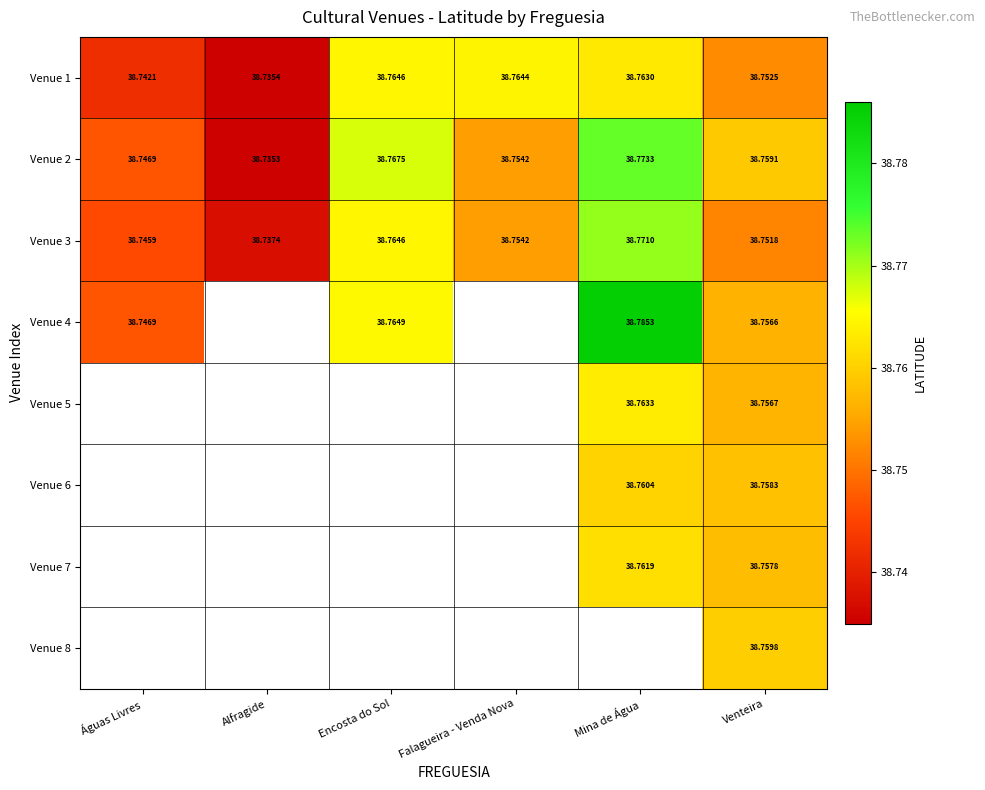

At how many categories does at least one series exceed 38?

6